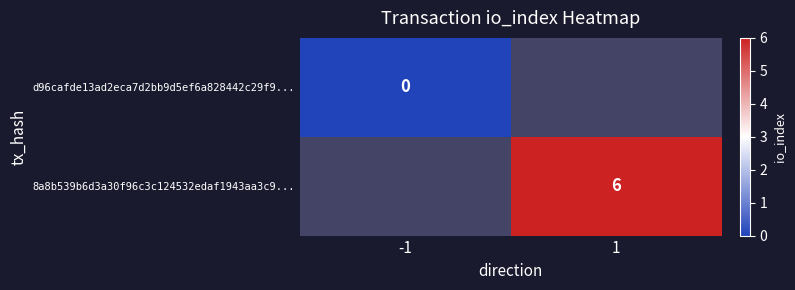

The 8a8b539b6d3a30f96c3c124532edaf1943aa3c9... series shows 6 at 1. True or false?

True